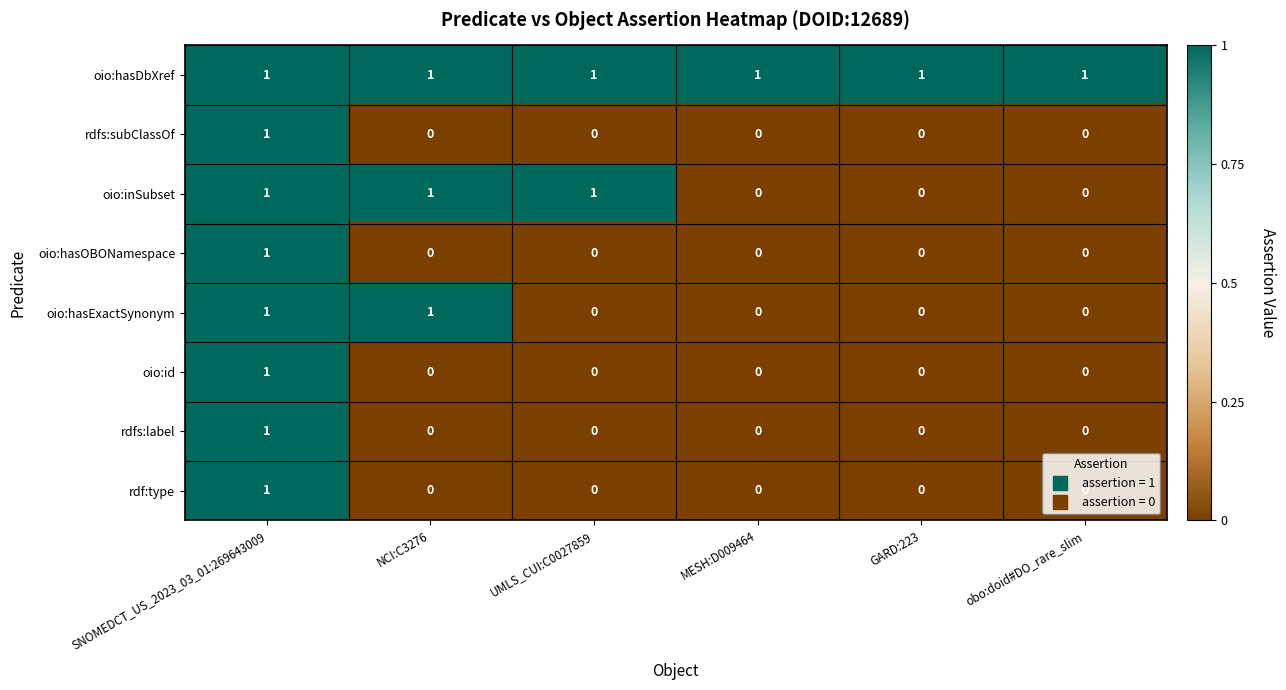

What is the sum of all oio:hasDbXref values?

6